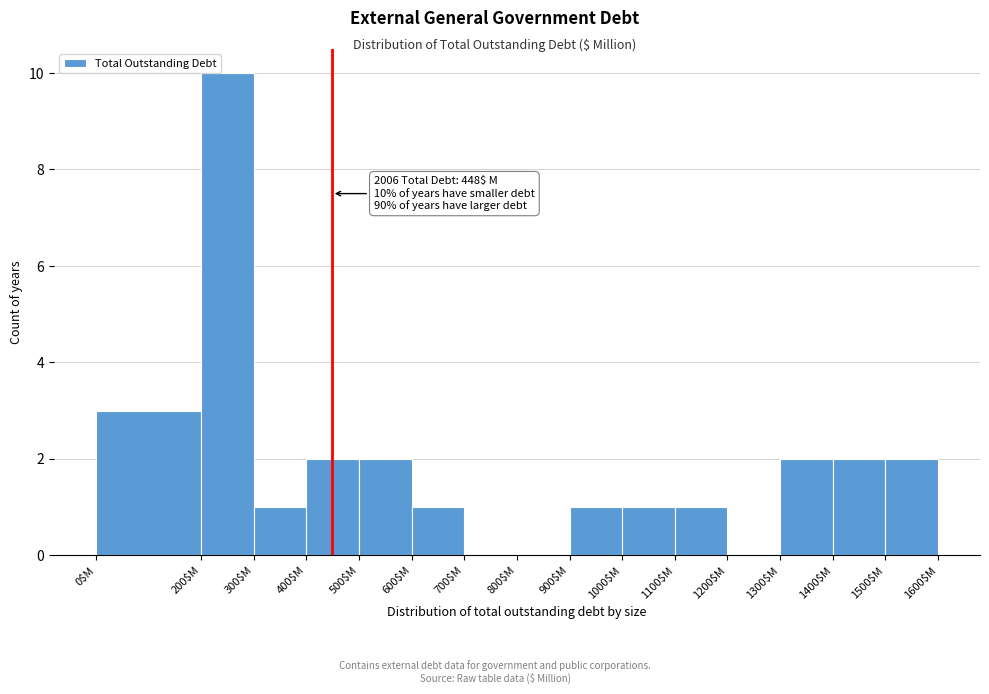

Which range on the x-axis has the tallest bar?

200 to 300